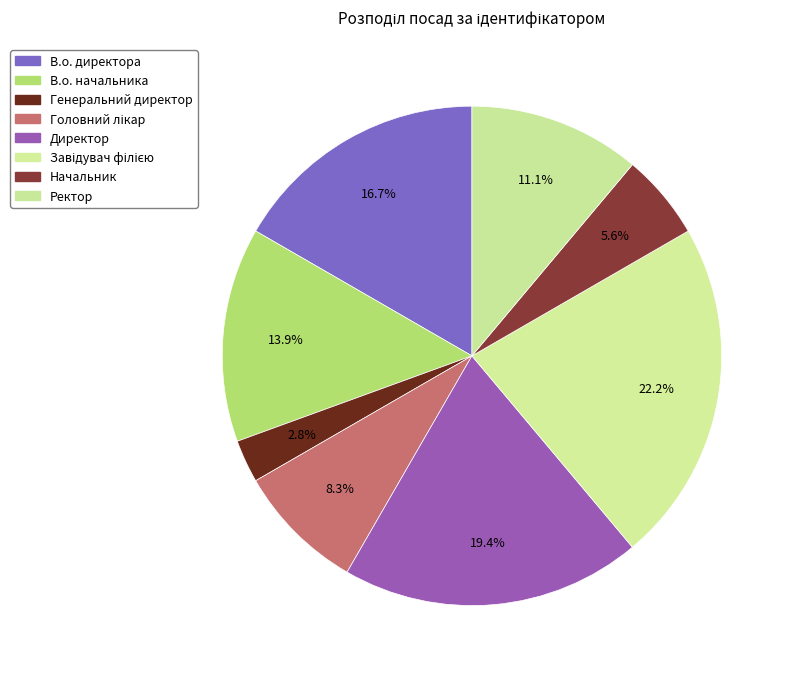

How many segments does this pie chart have?

8